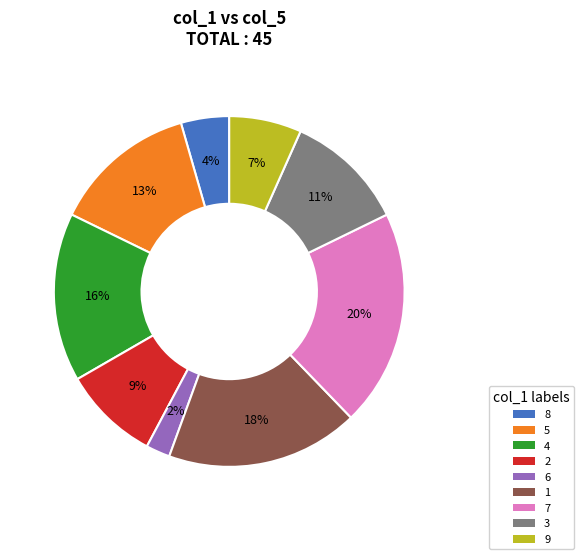

Rank the categories by value from lowest to highest.

6, 8, 9, 2, 3, 5, 4, 1, 7